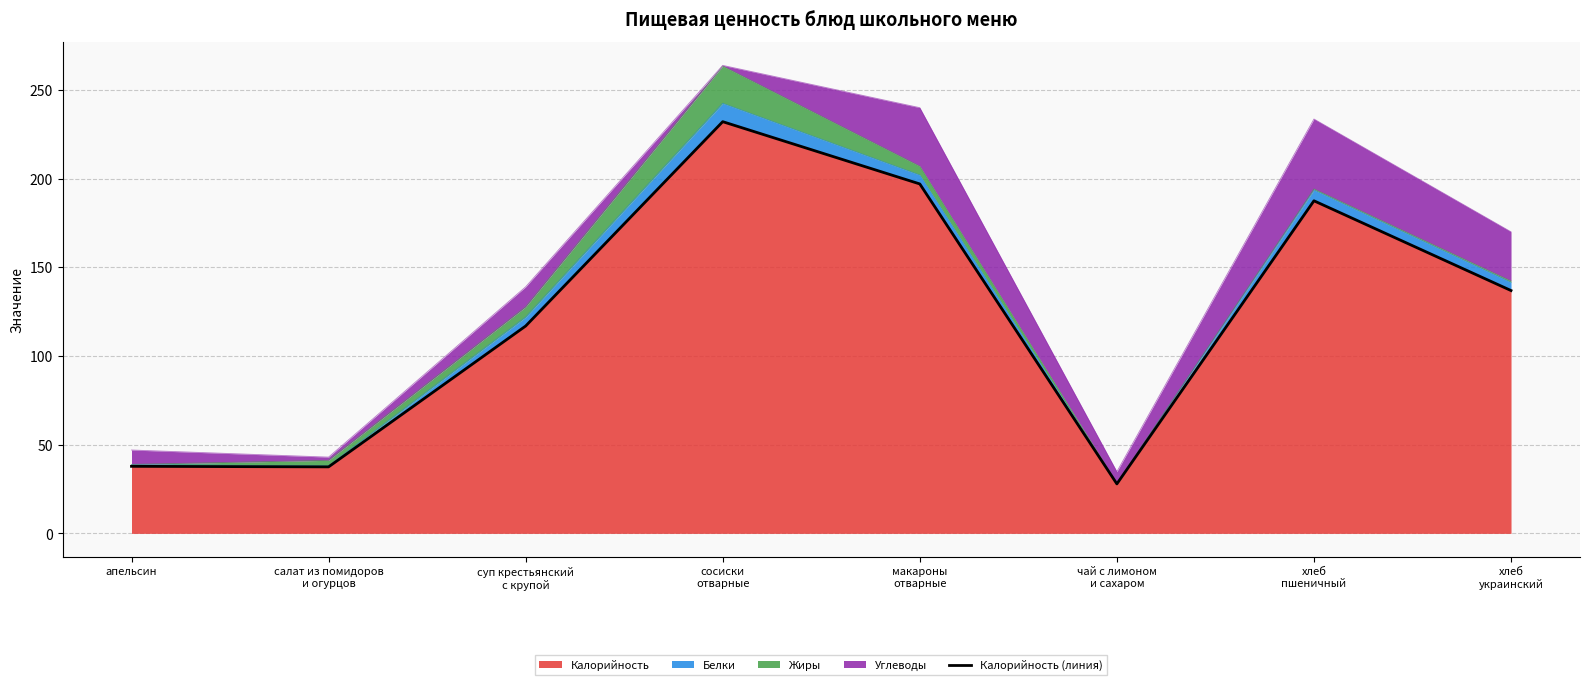

Where is the first local minimum?

салат из помидоров
и огурцов